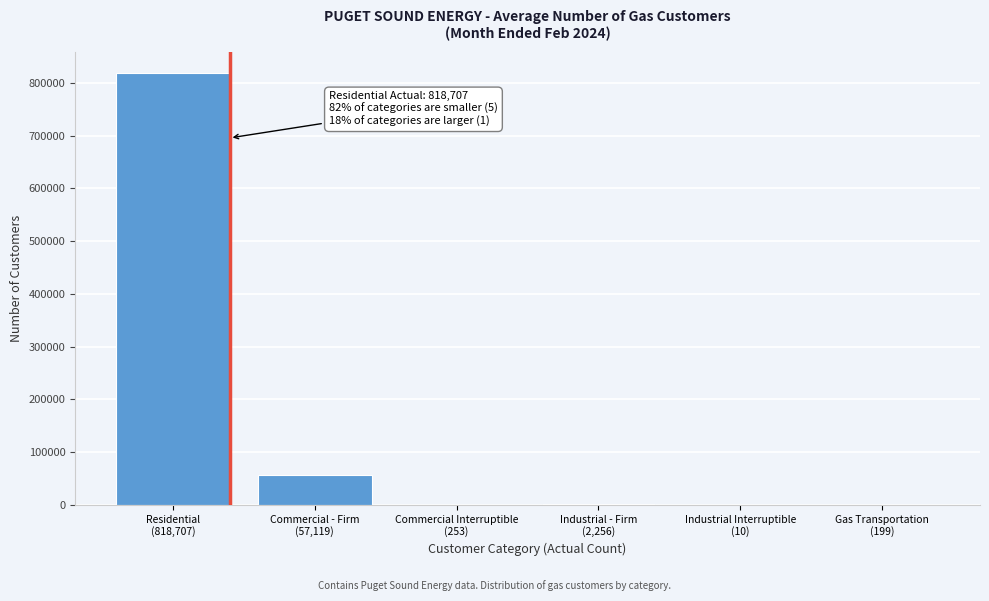

What is the maximum value shown in the chart?

818707